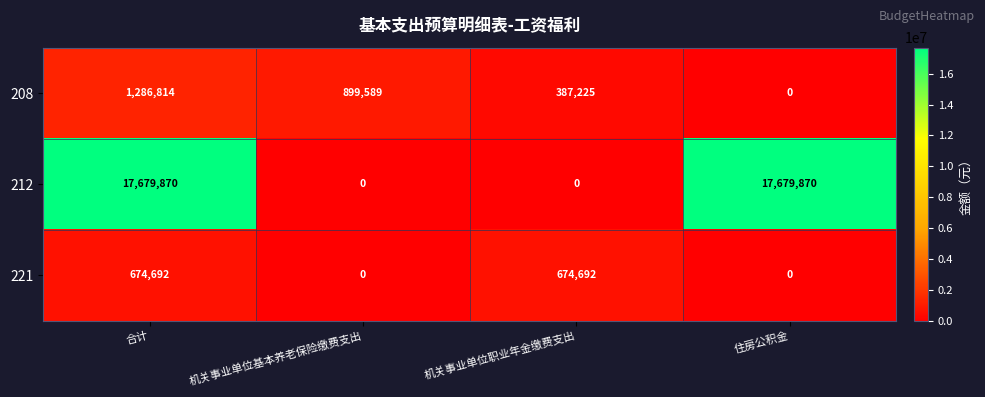

Which series has the largest total across all categories?

212